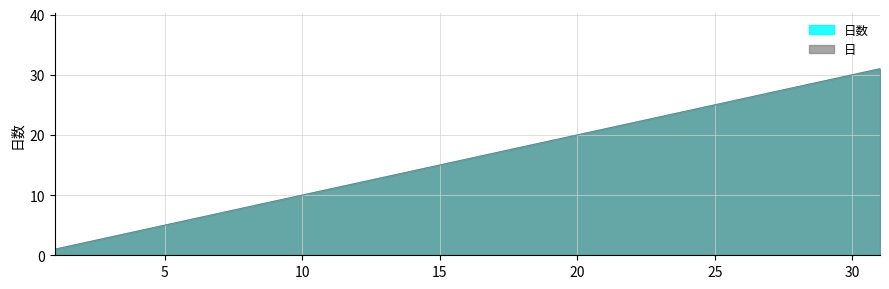

What is the value of the 日 point at the 9th from the left?

9